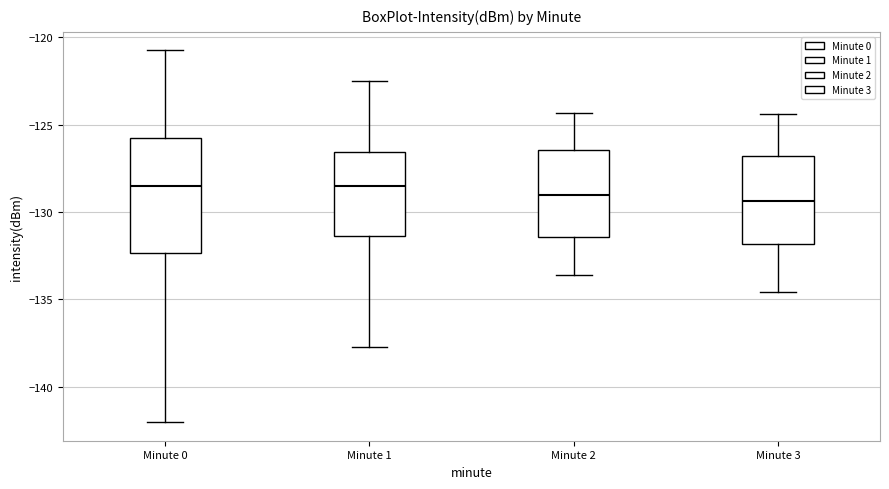

Reading left to right, transcribe this box plot: for each box, give where its median line is, the range the box spans, and where its two whiskers end, as read against the y-axis. The values are not printed on the chart, so give them approximately, as read against the axis.

Minute 0: median -128.5, box -132.5 to -126.0, whiskers -142.0 to -120.5
Minute 1: median -128.5, box -131.5 to -126.5, whiskers -137.5 to -122.5
Minute 2: median -129.0, box -131.5 to -126.5, whiskers -133.5 to -124.5
Minute 3: median -129.5, box -132.0 to -127.0, whiskers -134.5 to -124.5